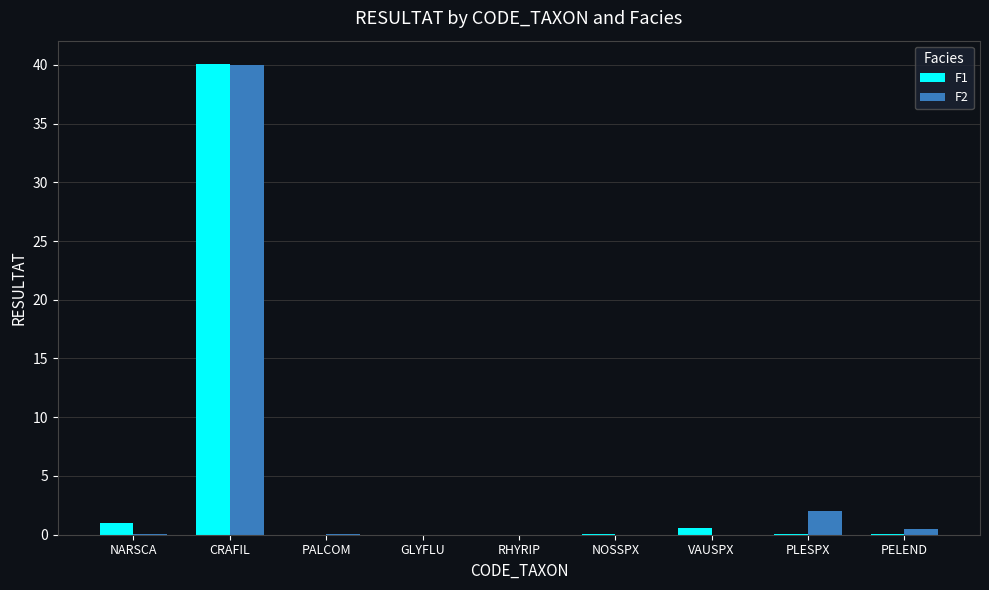

What is the highest value of the F2 series?

40.0